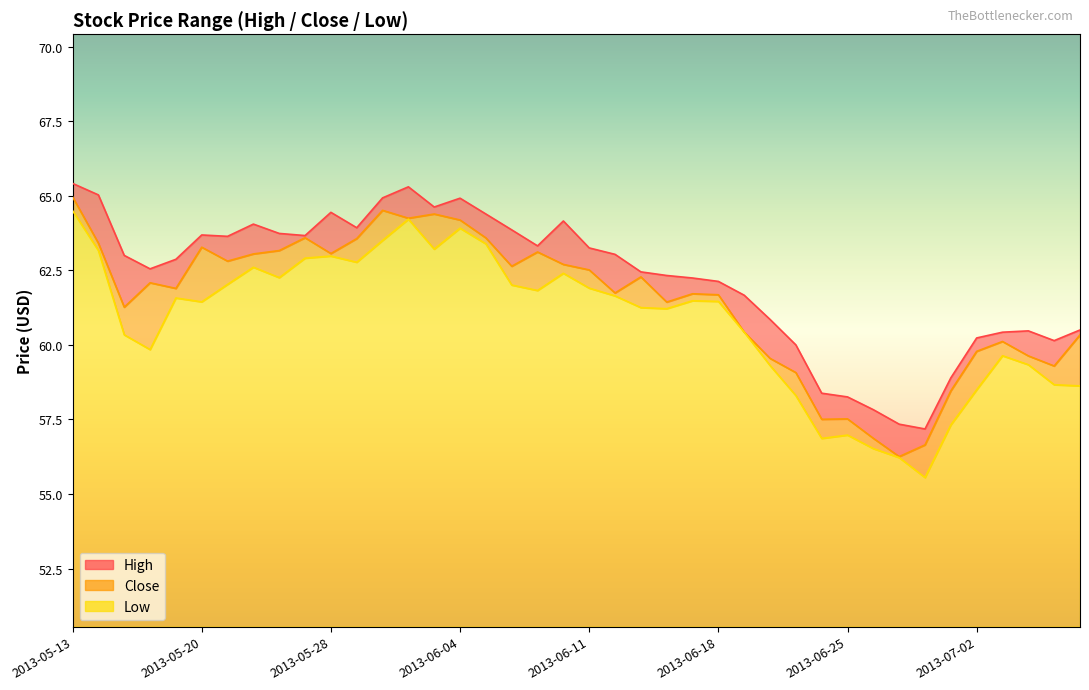

True or false: Low and High cross at least once.

False